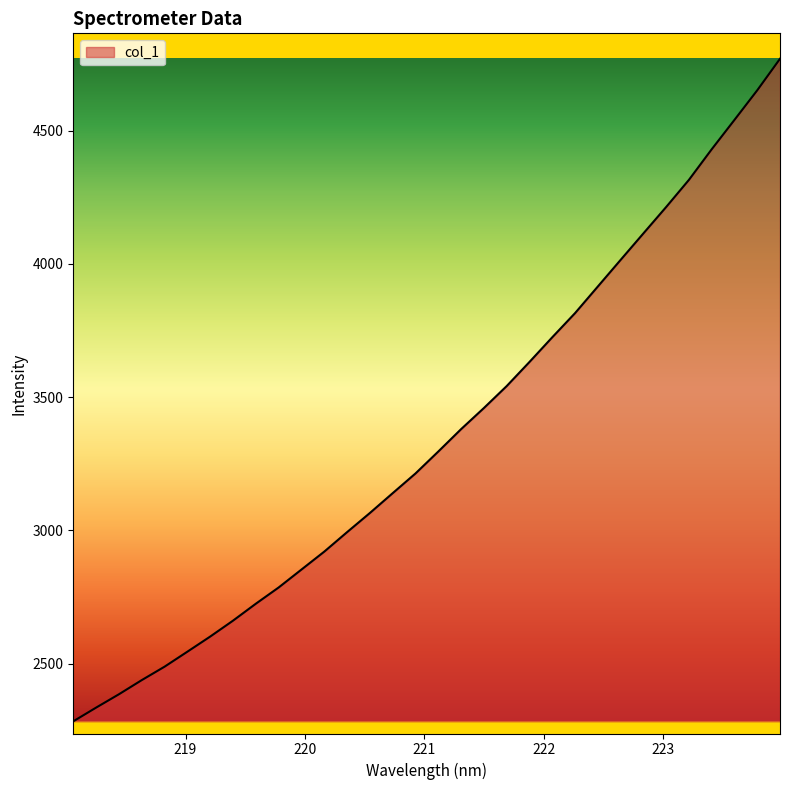

What is the greatest value displayed?

4769.7